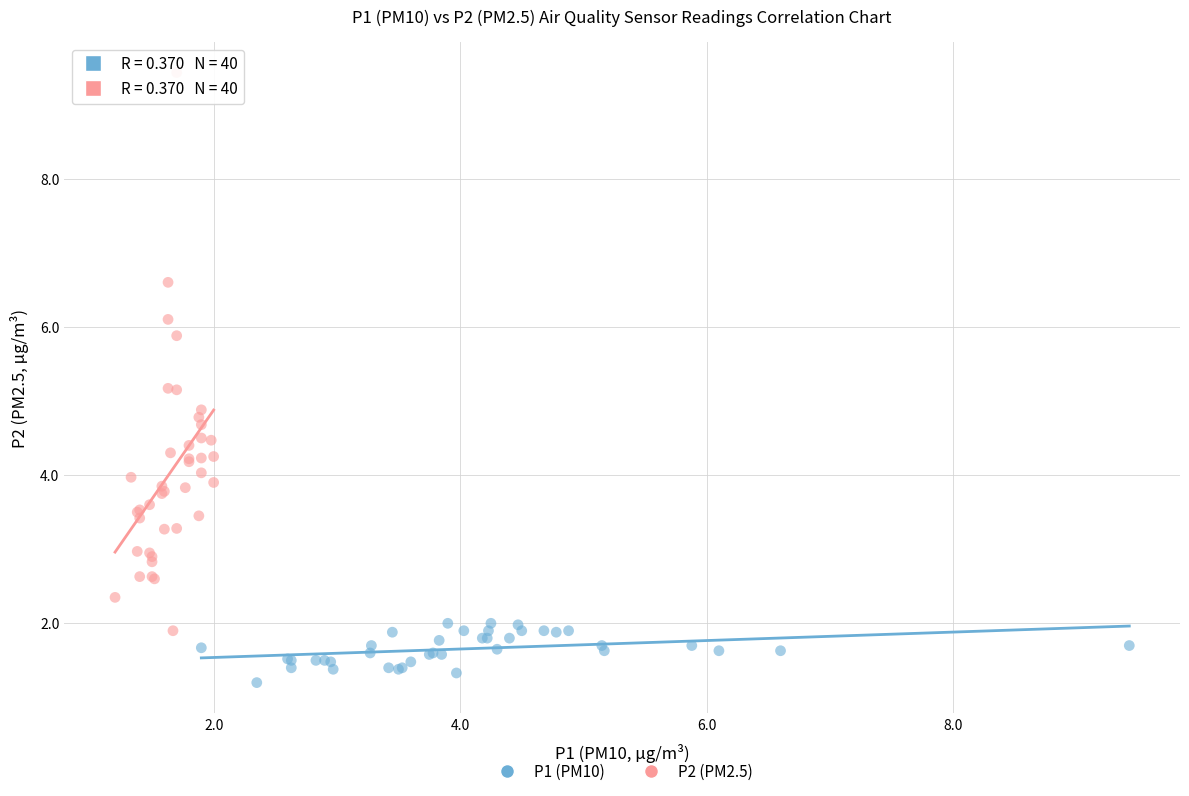

What are all the series names shown in the legend?

P1 (PM10), P2 (PM2.5)